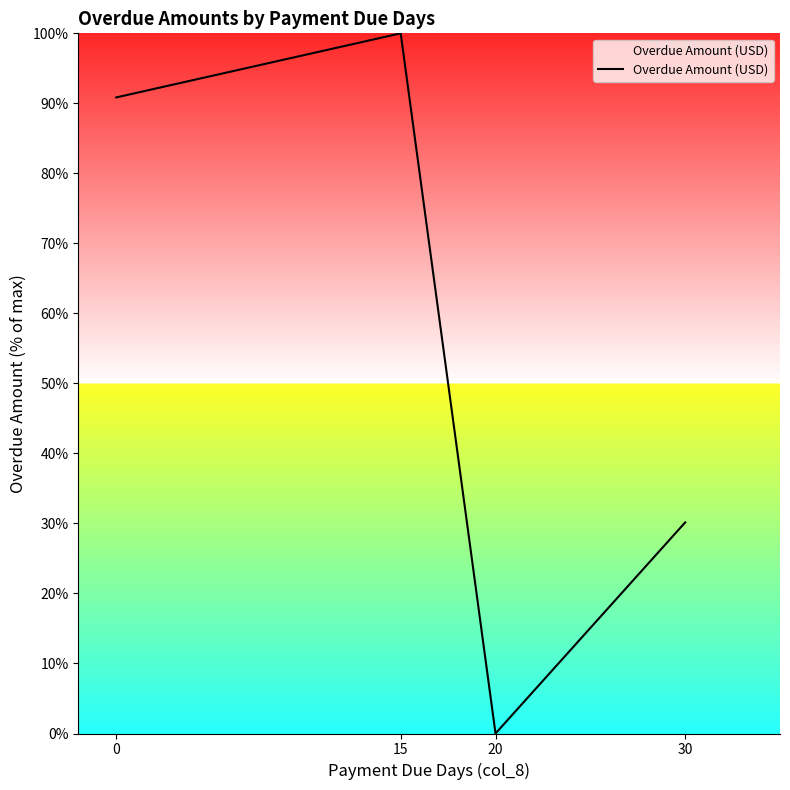

At which category does the data reach its first local peak?

15